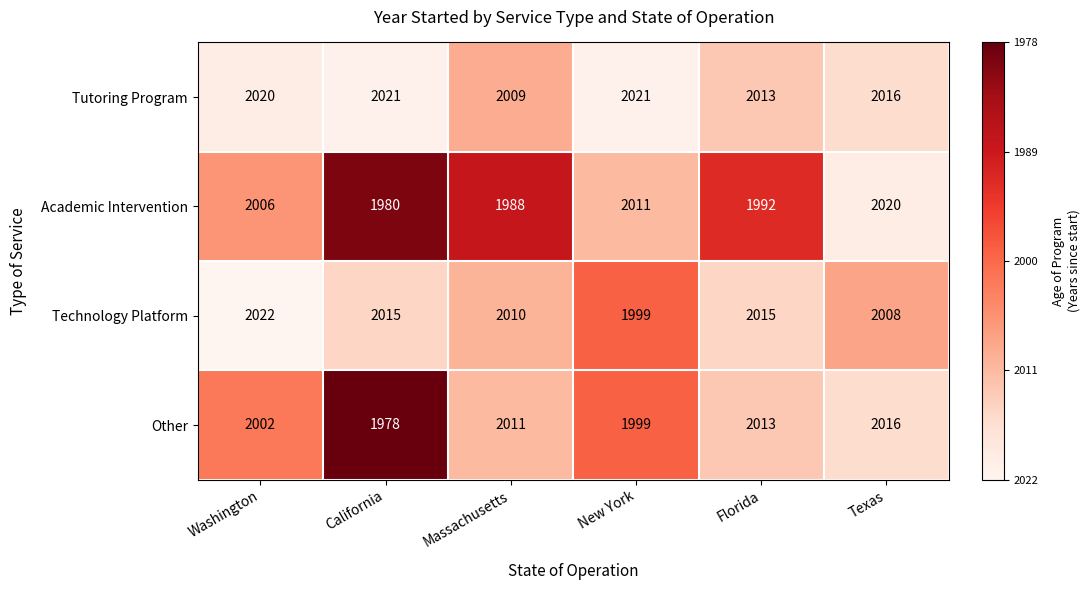

How many distinct data groups are displayed?

4